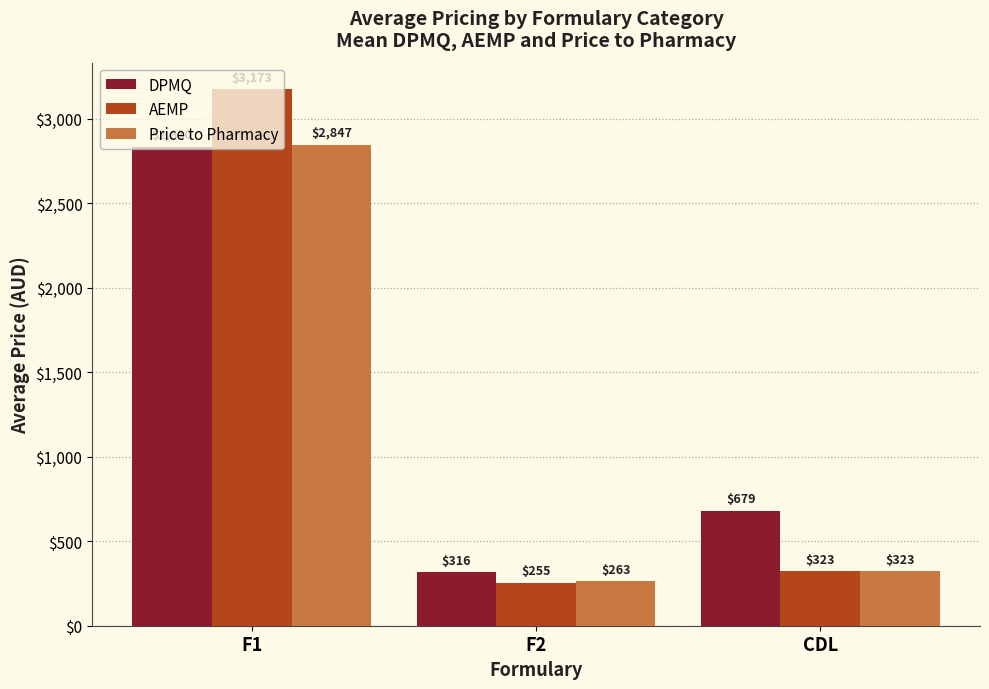

What is the difference between the DPMQ values at F1 and CDL?

2151.3